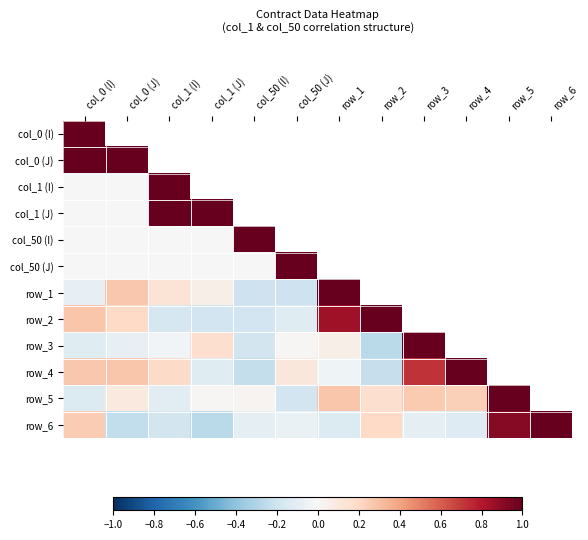

Which has a higher value, col_0 (J) or row_1?

row_1